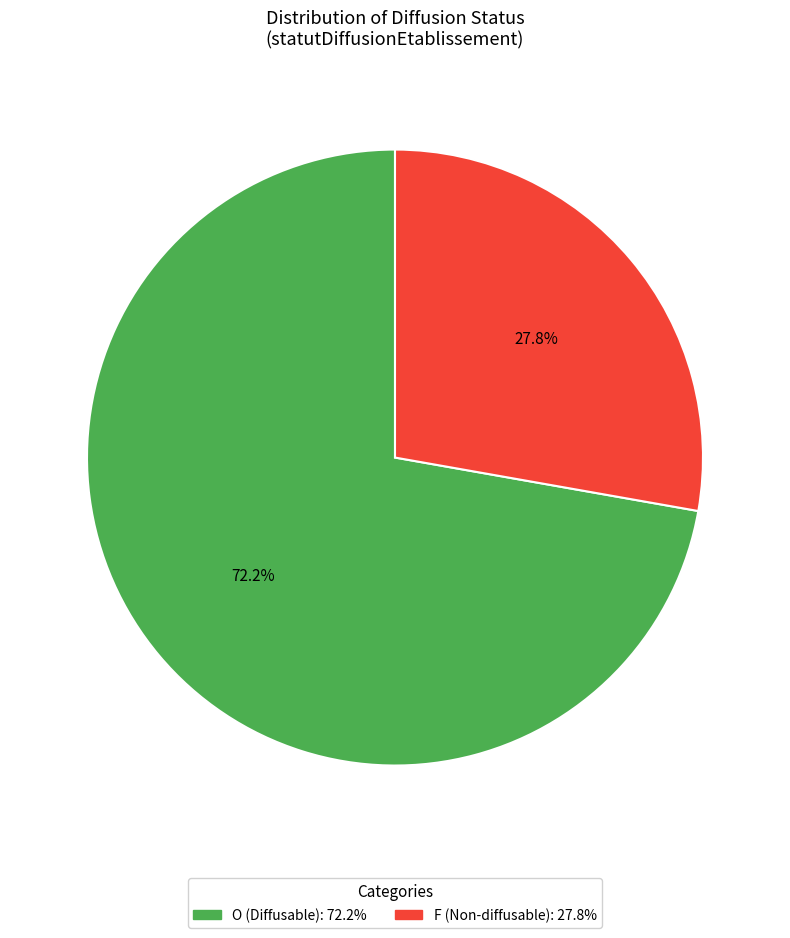

Is there any slice that represents more than half of the pie?

Yes